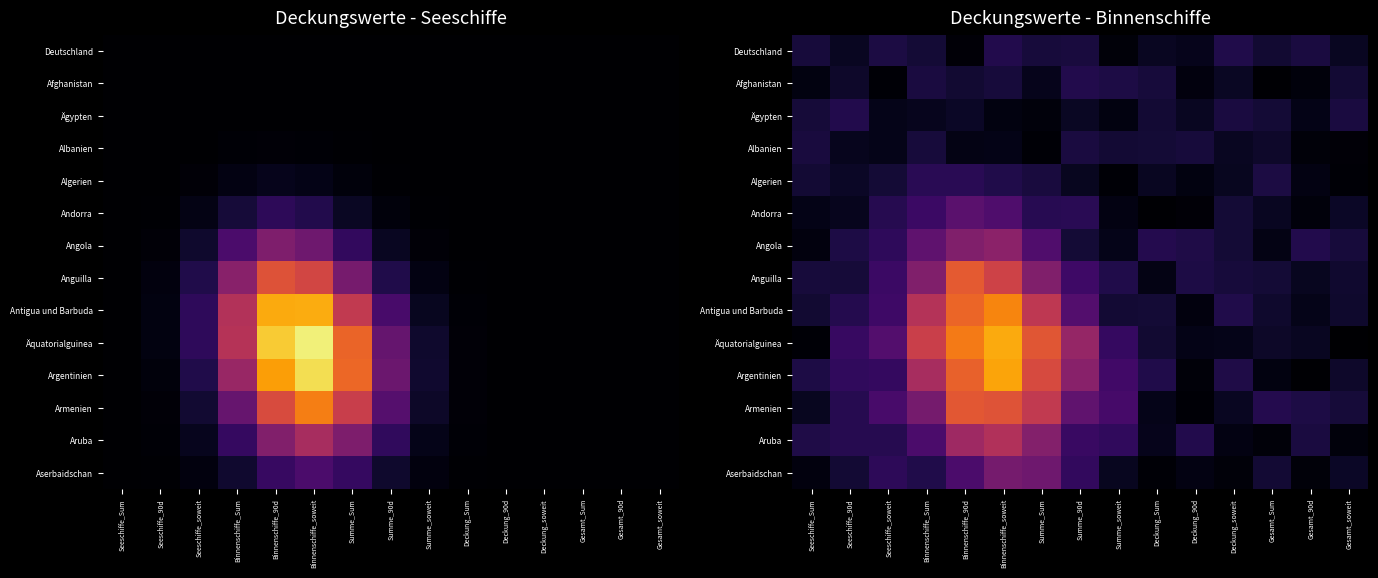

At Seeschiffe_Sum, list the series in order from smallest to largest.

Äquatorialguinea, Angola, Aserbaidschan, Afghanistan, Andorra, Armenien, Antigua und Barbuda, Algerien, Ägypten, Anguilla, Deutschland, Albanien, Argentinien, Aruba